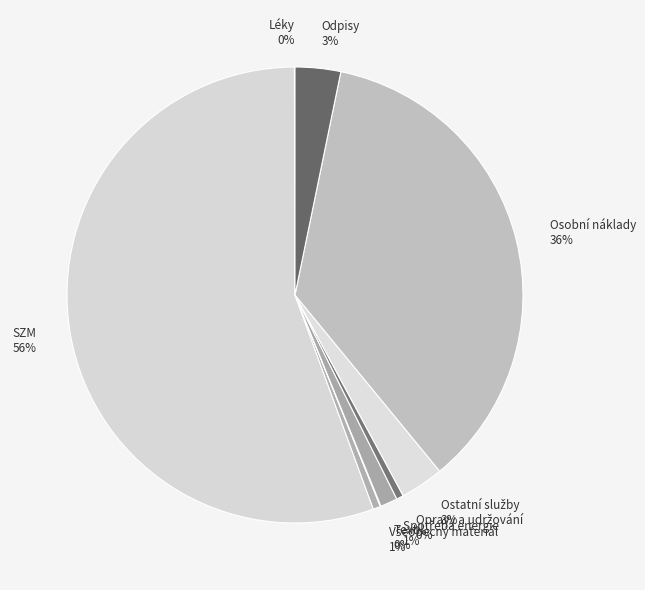

Does SZM represent more than half of the total?

Yes